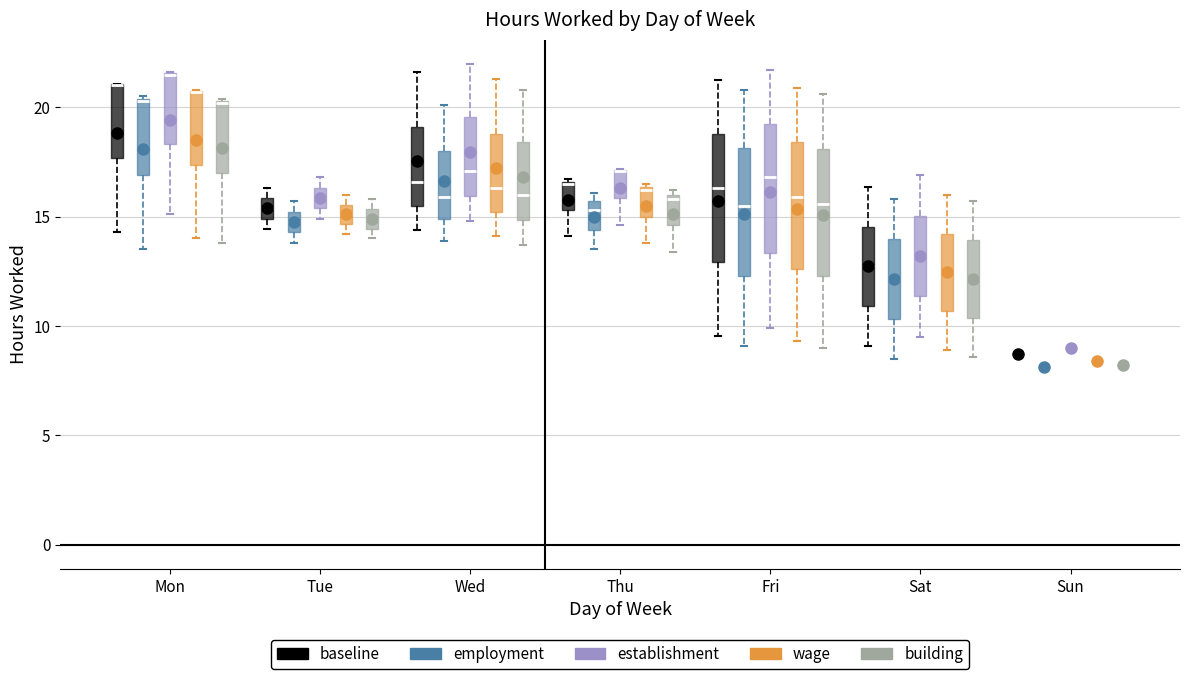

Reading left to right, read every box against the y-axis: the position of its median line, the range the box covers, and the ends of its whiskers. The values are not printed on the chart, so give them approximately, as read against the axis.

Mon (baseline): median 21.0 (drawn on the box's upper edge), box 17.5 to 21.0, whiskers 14.5 to 21.0
Mon (employment): median 20.5, box 17.0 to 20.5, whiskers 13.5 to 20.5
Mon (establishment): median 21.5 (drawn on the box's upper edge), box 18.5 to 21.5, whiskers 15.0 to 21.5
Mon (wage): median 20.5 (drawn on the box's upper edge), box 17.5 to 21.0, whiskers 14.0 to 21.0
Mon (building): median 20.0, box 17.0 to 20.5, whiskers 14.0 to 20.5
Tue (baseline): median 15.5, box 15.0 to 16.0, whiskers 14.5 to 16.5
Tue (employment): median 15.0 (inside the box), box 14.5 to 15.0, whiskers 14.0 to 15.5
Tue (establishment): median 16.0, box 15.5 to 16.5, whiskers 15.0 to 17.0
Tue (wage): median 15.0, box 14.5 to 15.5, whiskers 14.0 to 16.0
Tue (building): median 15.0, box 14.5 to 15.5, whiskers 14.0 to 16.0
Wed (baseline): median 16.5, box 15.5 to 19.0, whiskers 14.5 to 21.5
Wed (employment): median 16.0, box 15.0 to 18.0, whiskers 14.0 to 20.0
Wed (establishment): median 17.0, box 16.0 to 19.5, whiskers 15.0 to 22.0
Wed (wage): median 16.5, box 15.0 to 19.0, whiskers 14.0 to 21.5
Wed (building): median 16.0, box 15.0 to 18.5, whiskers 13.5 to 21.0
Thu (baseline): median 16.5, box 15.5 to 16.5, whiskers 14.0 to 16.5
Thu (employment): median 15.5 (just below the box's upper edge), box 14.5 to 15.5, whiskers 13.5 to 16.0
Thu (establishment): median 17.0 (drawn on the box's upper edge), box 16.0 to 17.0, whiskers 14.5 to 17.0
Thu (wage): median 16.0, box 15.0 to 16.5, whiskers 14.0 to 16.5
Thu (building): median 16.0 (just below the box's upper edge), box 14.5 to 16.0, whiskers 13.5 to 16.0 (just above the box's upper edge)
Fri (baseline): median 16.5, box 13.0 to 19.0, whiskers 9.5 to 21.0
Fri (employment): median 15.5, box 12.5 to 18.0, whiskers 9.0 to 21.0
Fri (establishment): median 17.0, box 13.5 to 19.5, whiskers 10.0 to 21.5
Fri (wage): median 16.0, box 12.5 to 18.5, whiskers 9.5 to 21.0
Fri (building): median 15.5, box 12.5 to 18.0, whiskers 9.0 to 20.5
Sat (baseline): median 12.5, box 11.0 to 14.5, whiskers 9.0 to 16.5
Sat (employment): median 12.0, box 10.5 to 14.0, whiskers 8.5 to 16.0
Sat (establishment): median 13.0, box 11.5 to 15.0, whiskers 9.5 to 17.0
Sat (wage): median 12.5, box 10.5 to 14.0, whiskers 9.0 to 16.0
Sat (building): median 12.0, box 10.5 to 14.0, whiskers 8.5 to 15.5
Sun (baseline): box collapsed to a line at 8.5, whiskers 8.5 to 8.5
Sun (employment): box collapsed to a line at 8.0, whiskers 8.0 to 8.0
Sun (establishment): box collapsed to a line at 9.0, whiskers 9.0 to 9.0
Sun (wage): box collapsed to a line at 8.5, whiskers 8.5 to 8.5
Sun (building): box collapsed to a line at 8.0, whiskers 8.0 to 8.0